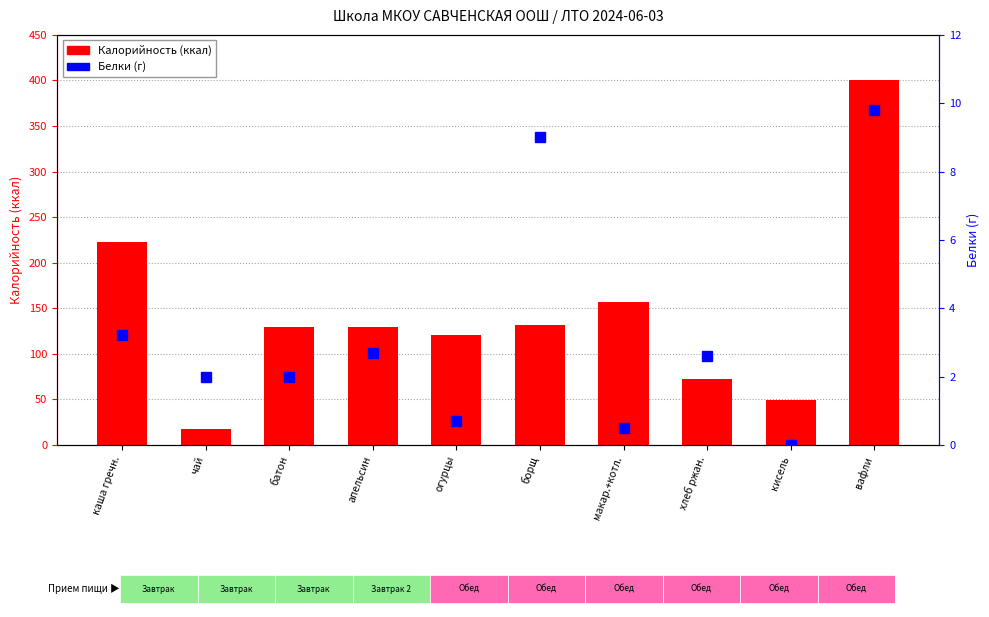

What is the difference between the maximum and minimum values in the Белки (г) series?

9.8